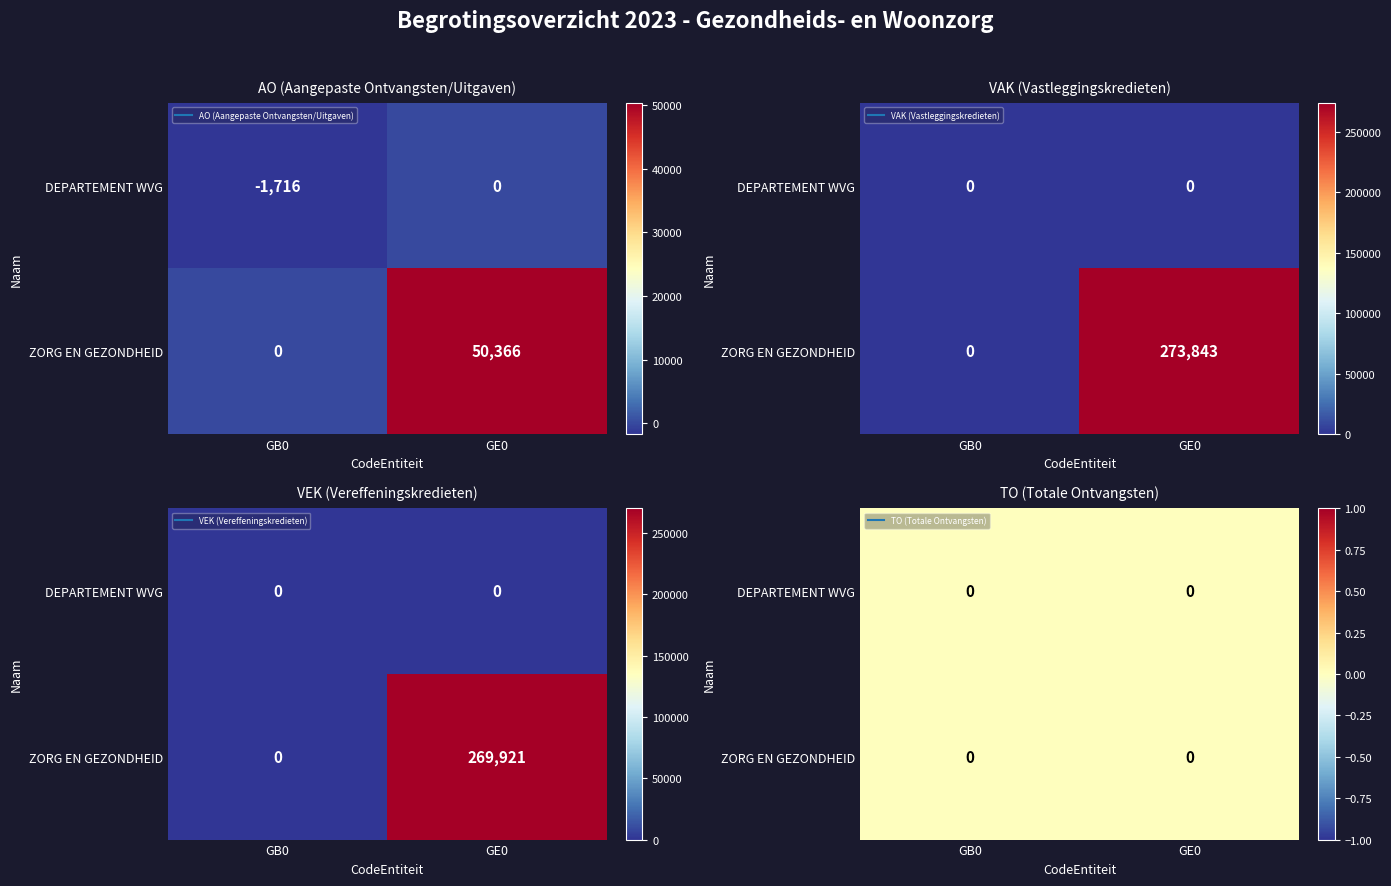

The AO series shows -1084 at AO. True or false?

False